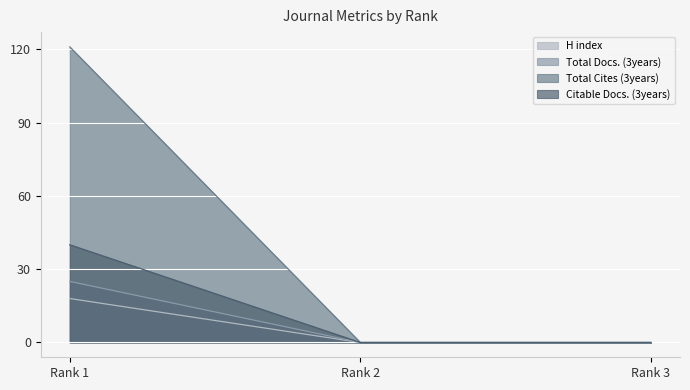

At Rank 2, list the series in order from smallest to largest.

H index, Total Docs. (3years), Total Cites (3years), Citable Docs. (3years)